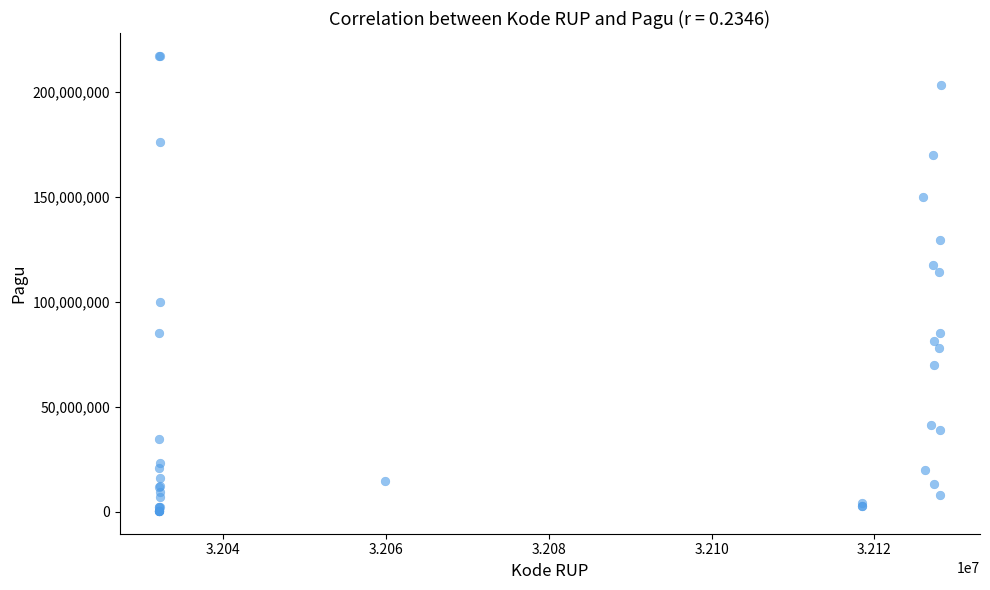

What Y value in the scatter plot is closest to 108830000?

114296000